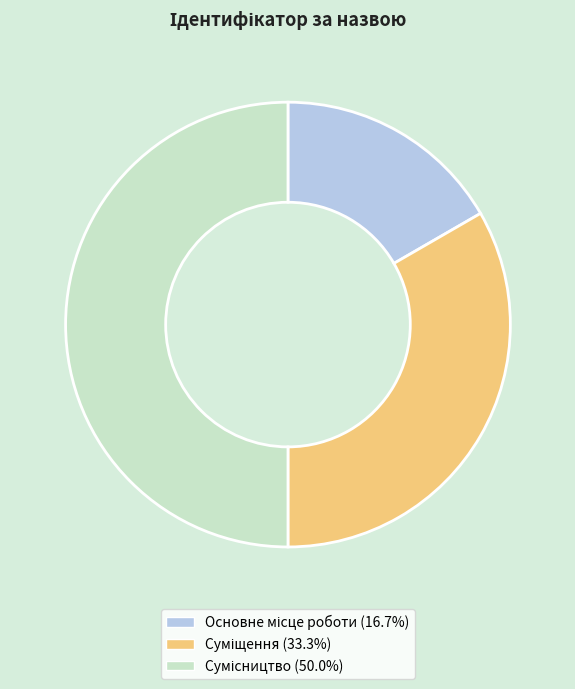

How many slices are in this pie chart?

3